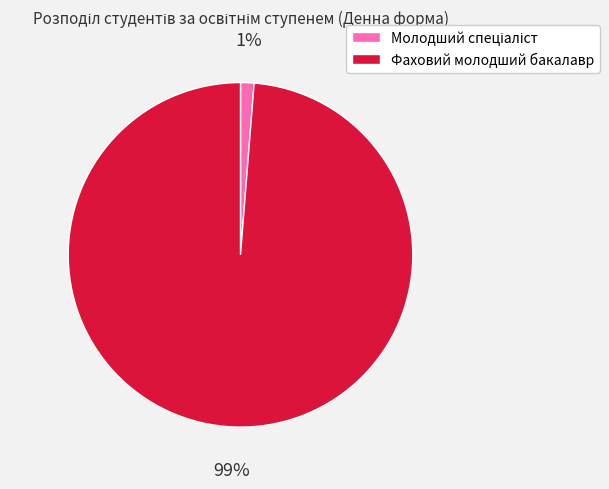

What percentage is the Фаховий молодший бакалавр slice, to the nearest percent?

99%